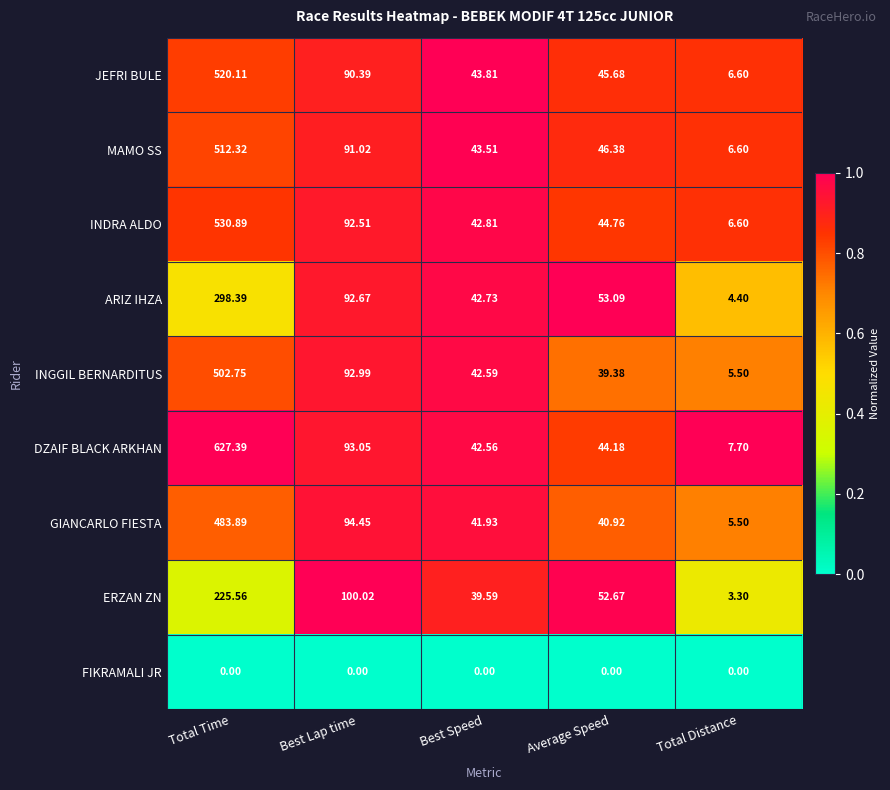

List the series in order of their peak value, lowest first.

FIKRAMALI JR, ERZAN ZN, ARIZ IHZA, GIANCARLO FIESTA, INGGIL BERNARDITUS, MAMO SS, JEFRI BULE, INDRA ALDO, DZAIF BLACK ARKHAN